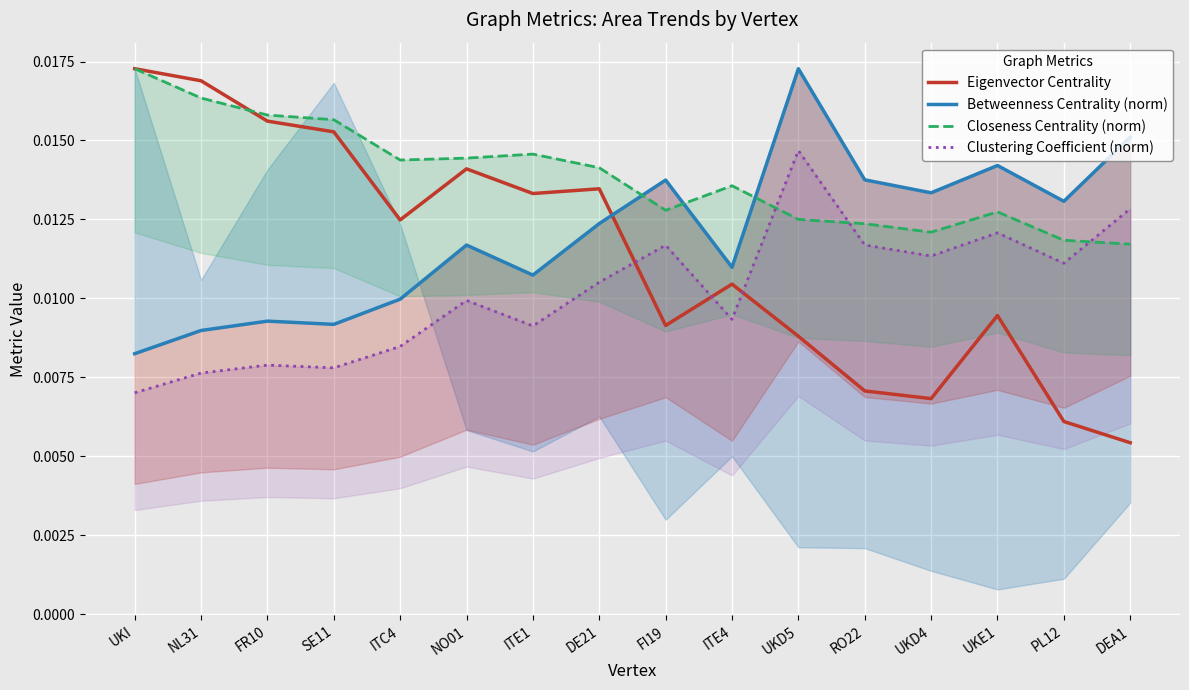

After their last crossing, which series has the higher values: Closeness Centrality (norm) or Betweenness Centrality (norm)?

Betweenness Centrality (norm)